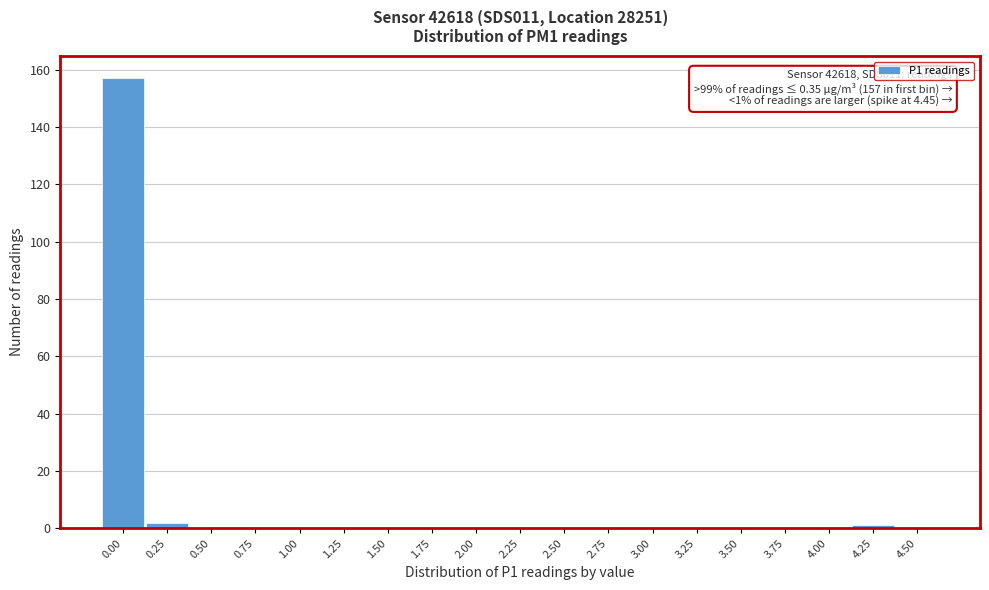

Reading left to right, transcribe all the data shown in this chart.

0.00=157	0.25=2	0.50=0	0.75=0	1.00=0	1.25=0	1.50=0	1.75=0	2.00=0	2.25=0	2.50=0	2.75=0	3.00=0	3.25=0	3.50=0	3.75=0	4.00=0	4.25=1	4.50=0